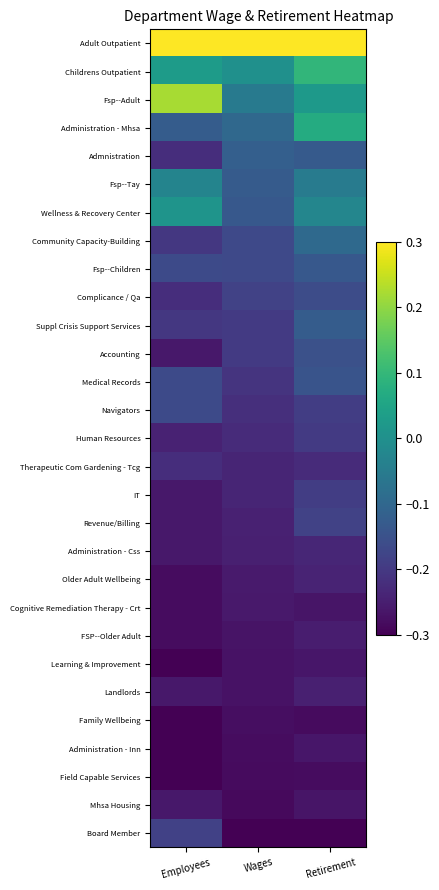

Which series has the largest total across all categories?

Adult Outpatient